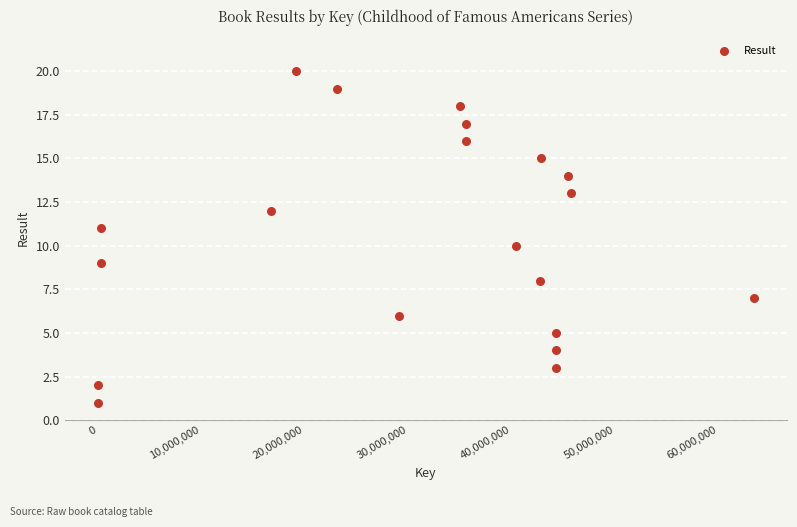

What is the range of Y values (max minus min)?

19